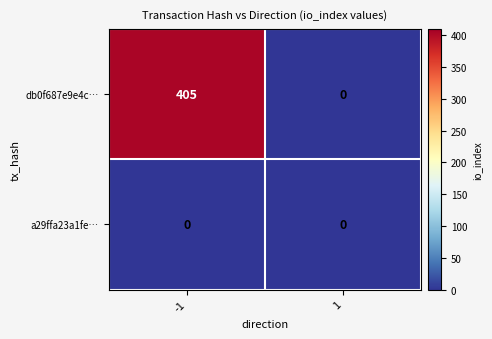

Reading left to right, what are all the values shown in this chart?

db0f687e9e4c…: -1=405	1=0
a29ffa23a1fe…: -1=0	1=0